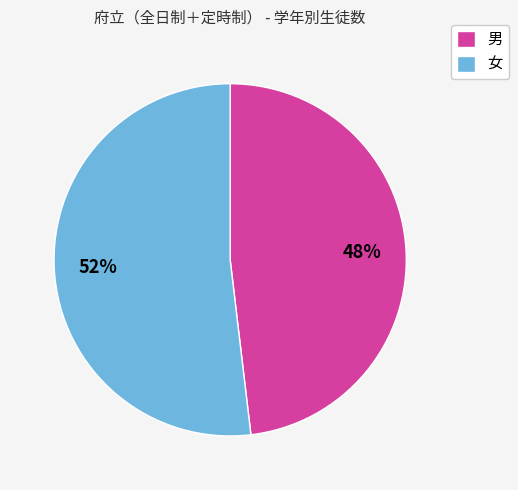

Is there any slice that represents more than half of the pie?

Yes